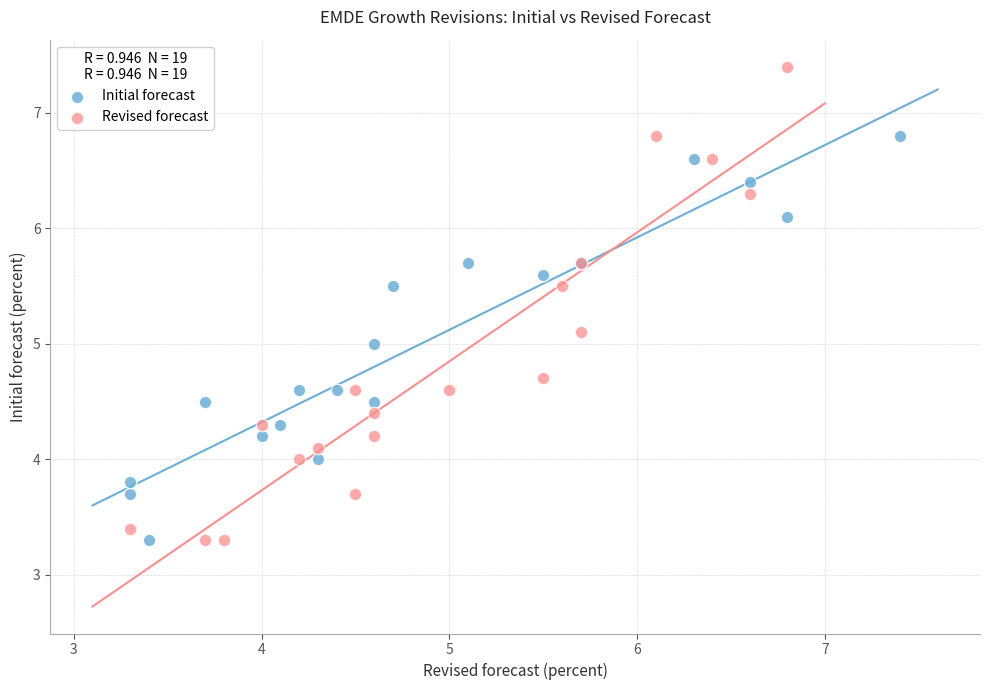

Which series contains the highest Y value?

Revised forecast